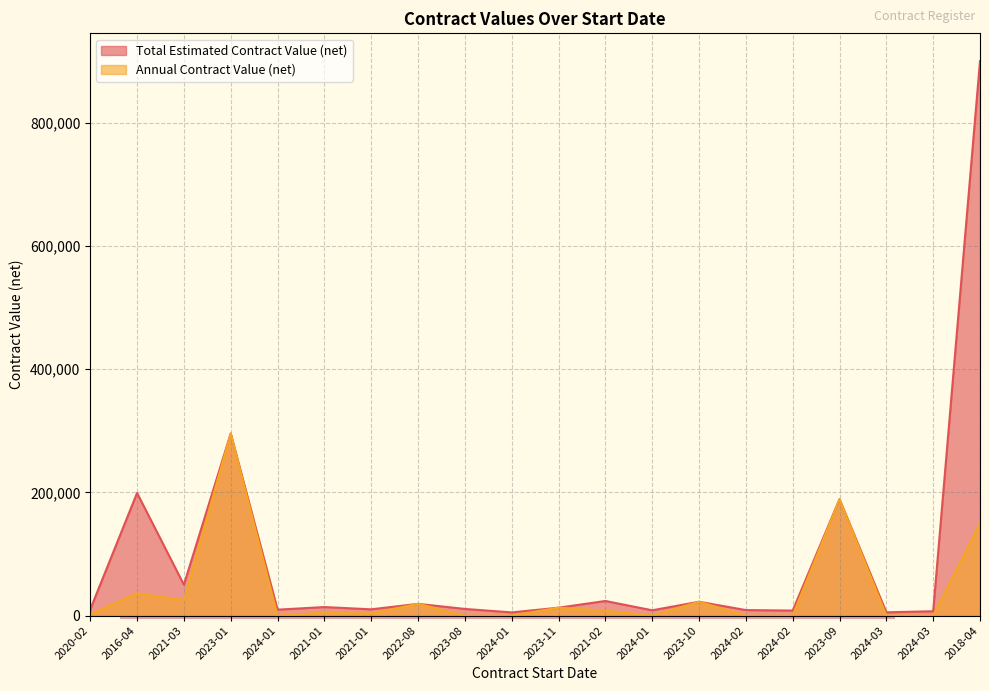

True or false: Total Estimated Contract Value (net) and Annual Contract Value (net) intersect in this chart.

False